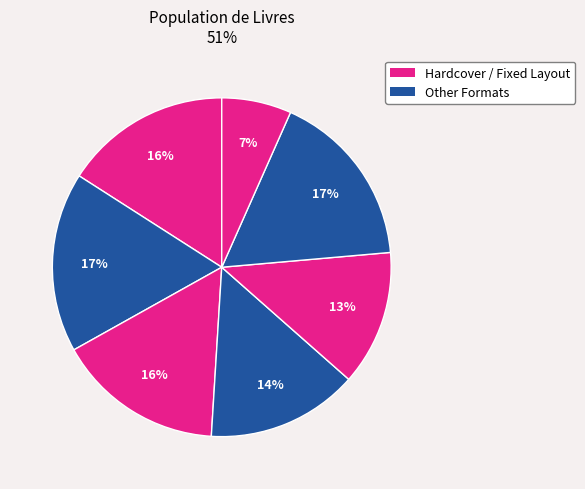

How many segments does this pie chart have?

7